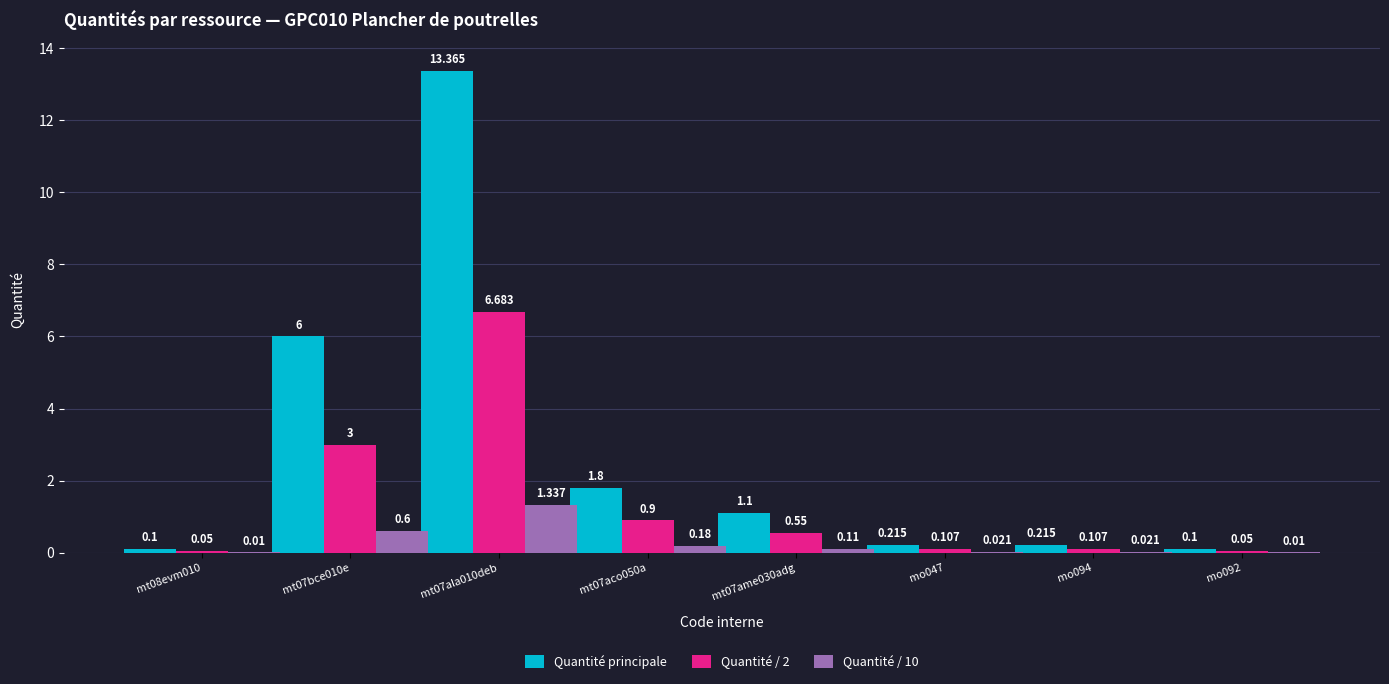

Which series has the largest total across all categories?

Quantité principale